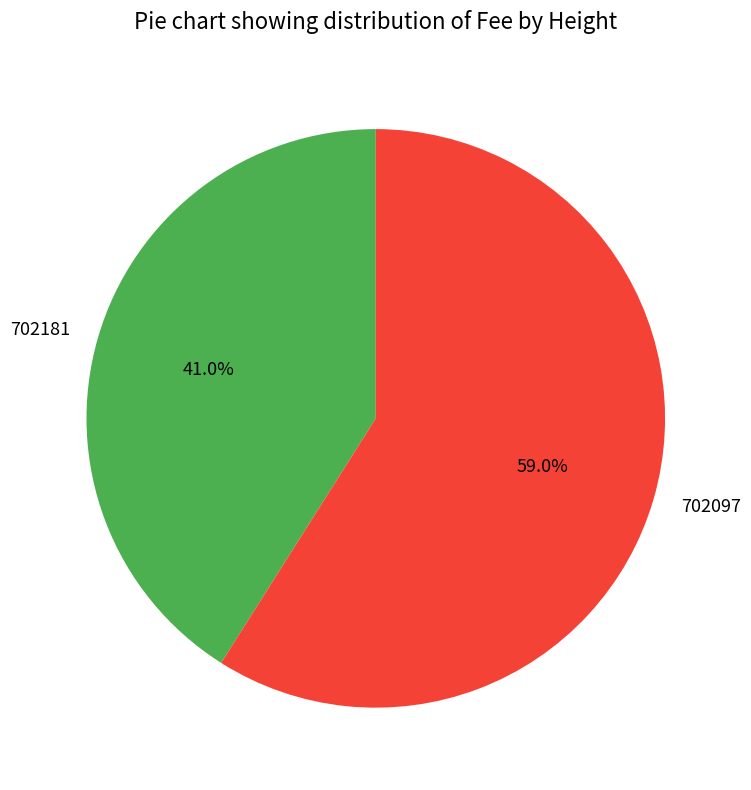

To the nearest percent, what portion does 702181 represent?

41%